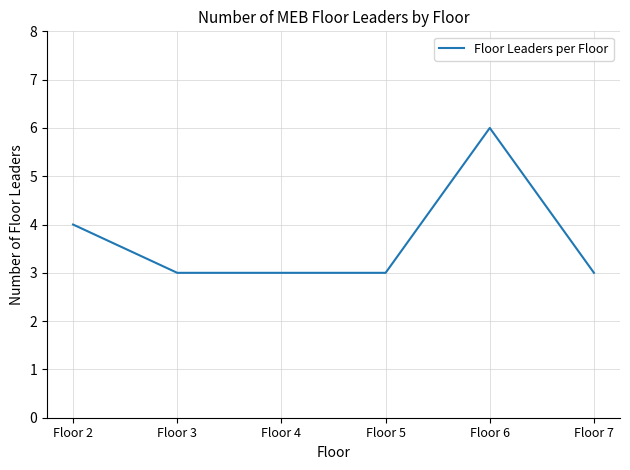

Is it true that the value at Floor 7 is 3?

True